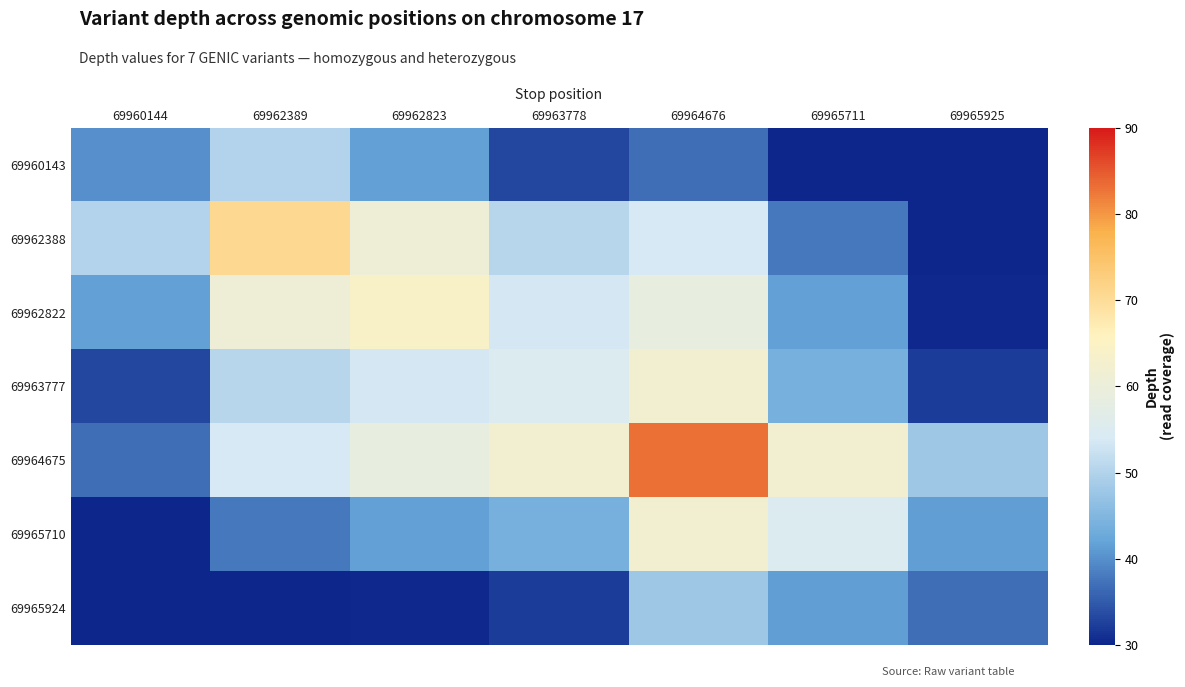

List the series in order of their peak value, highest first.

69964675, 69962388, 69962822, 69963777, 69965710, 69960143, 69965924